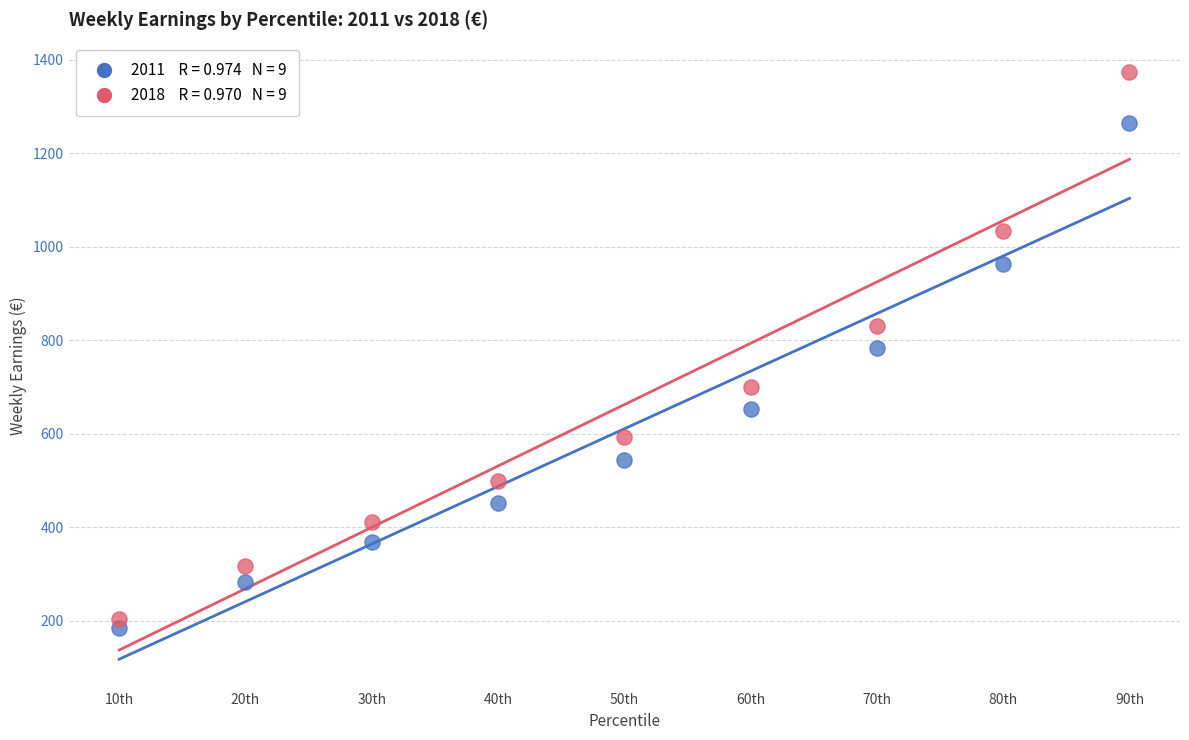

Across all data points, what is the range of Y values (max minus min)?

1190.5